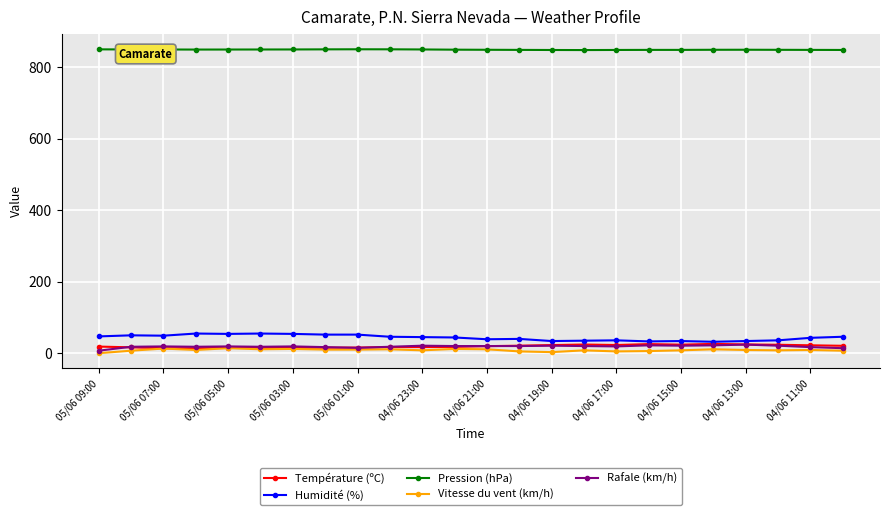

True or false: Rafale (km/h) has more than 2 points higher than both neighbors.

True